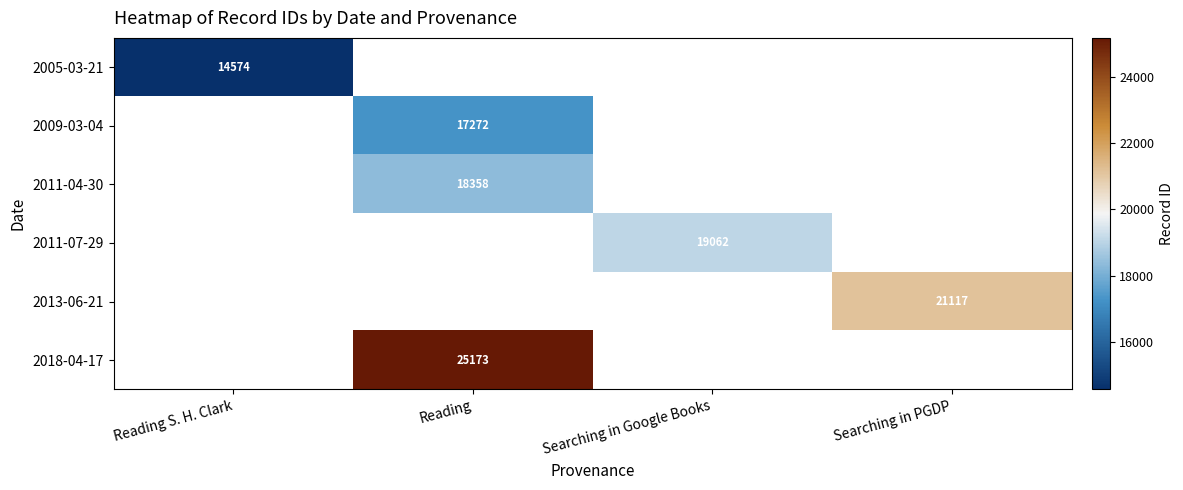

At how many categories does at least one series exceed 22987?

1